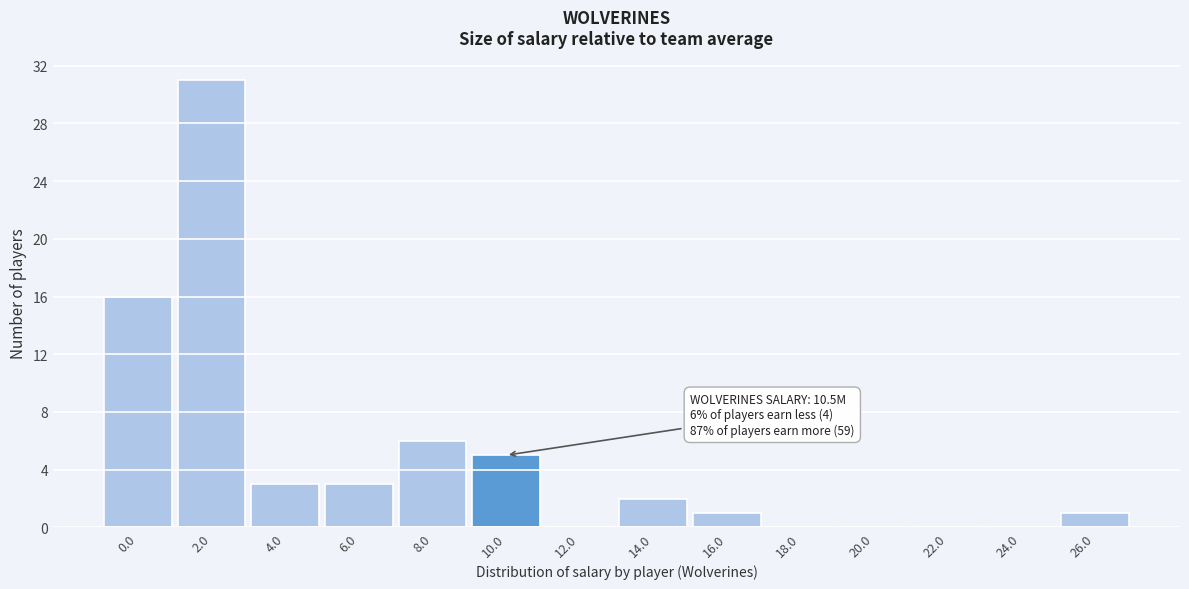

Reading left to right, transcribe all the data shown in this chart.

0.0=16	2.0=31	4.0=3	6.0=3	8.0=6	10.0=5	12.0=0	14.0=2	16.0=1	18.0=0	20.0=0	22.0=0	24.0=0	26.0=1